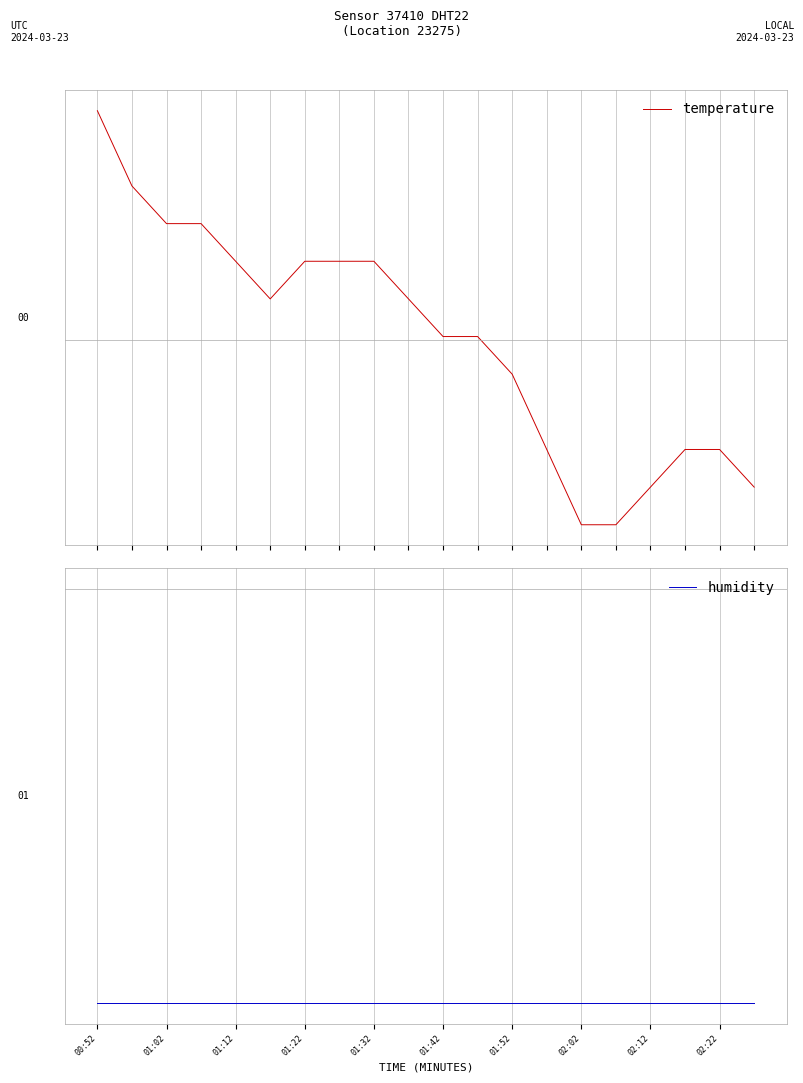

What are all the series names shown in the legend?

temperature, humidity